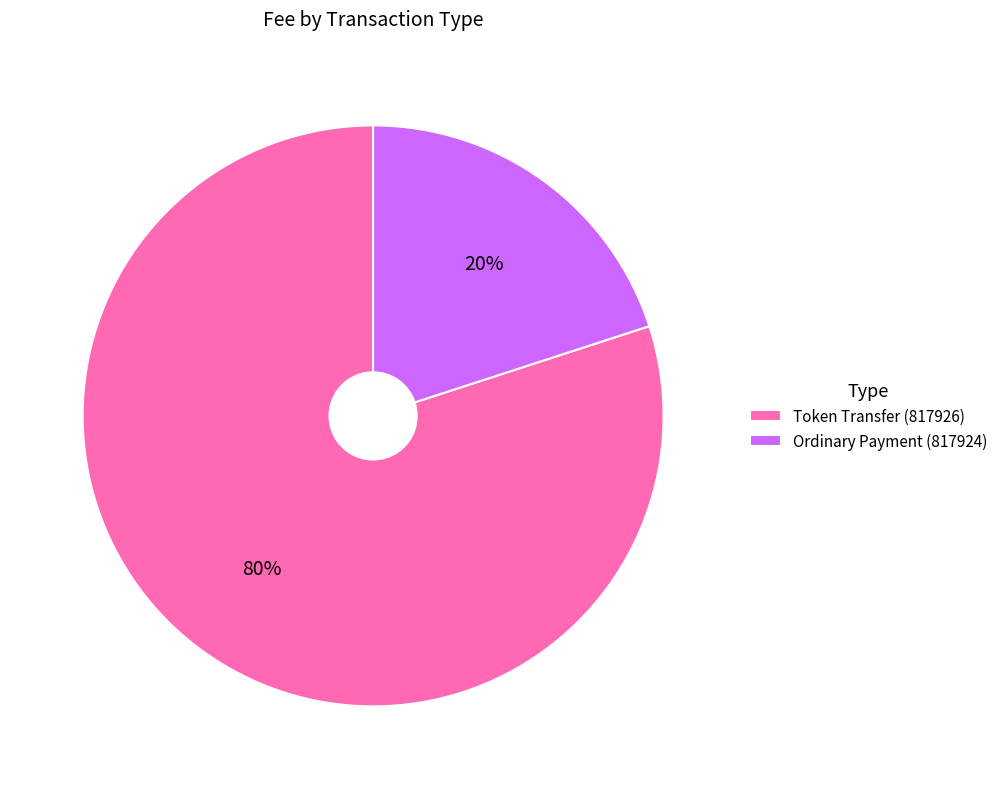

Which has a higher value, Token Transfer (817926) or Ordinary Payment (817924)?

Token Transfer (817926)